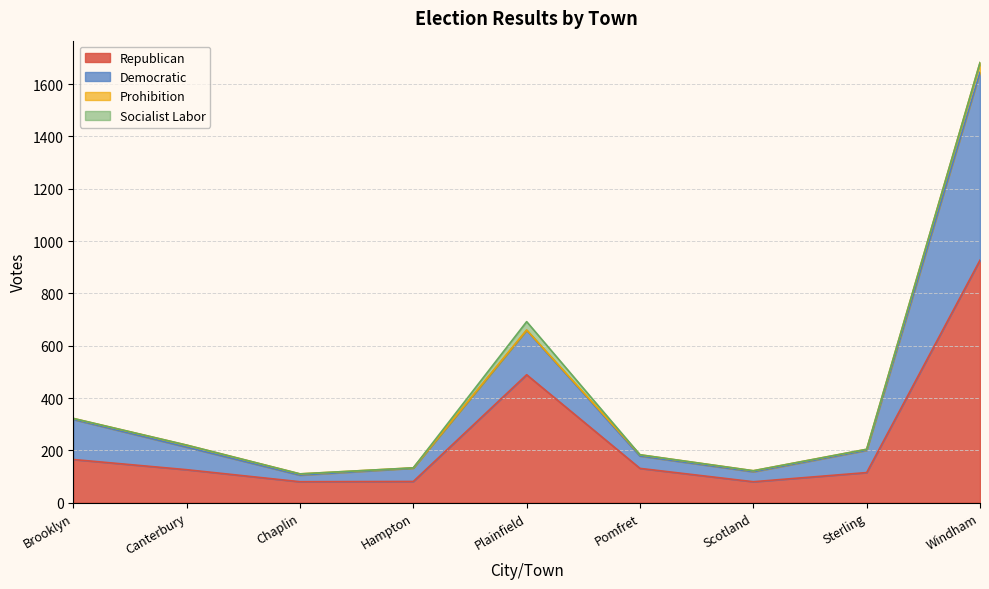

At which category is the sum across all series the highest?

Windham